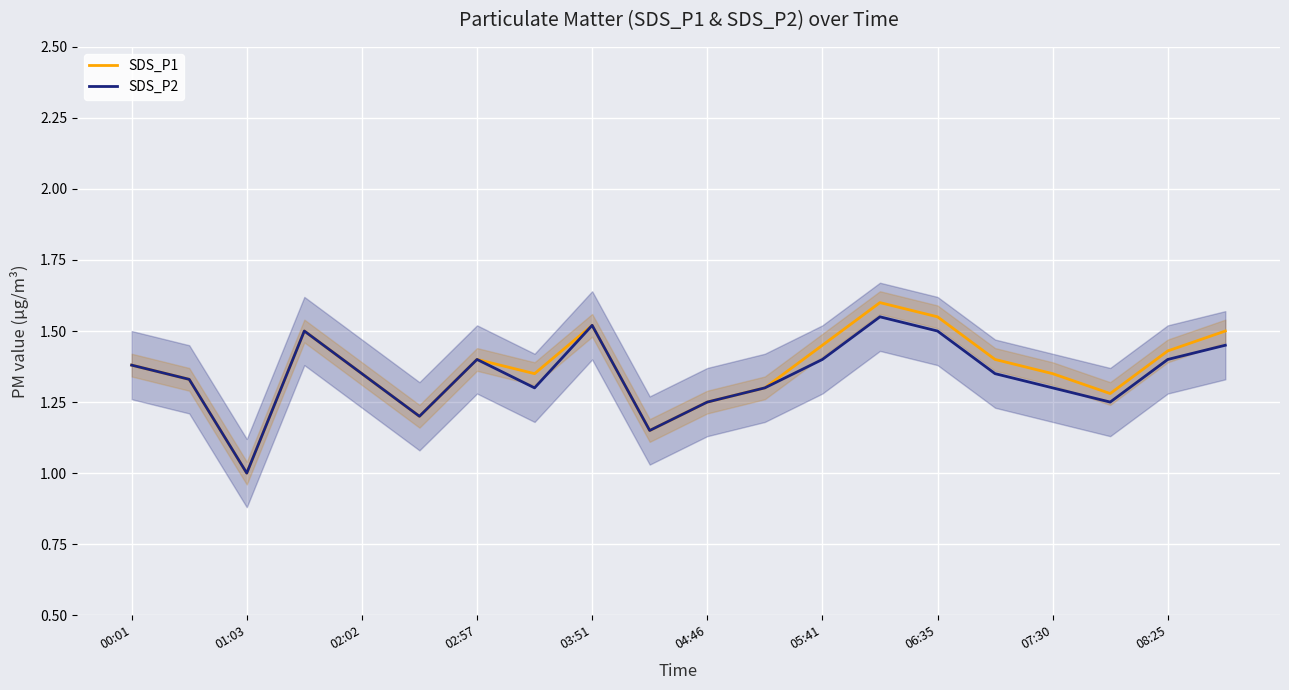

The SDS_P1 series shows 2.2 at 15. True or false?

False